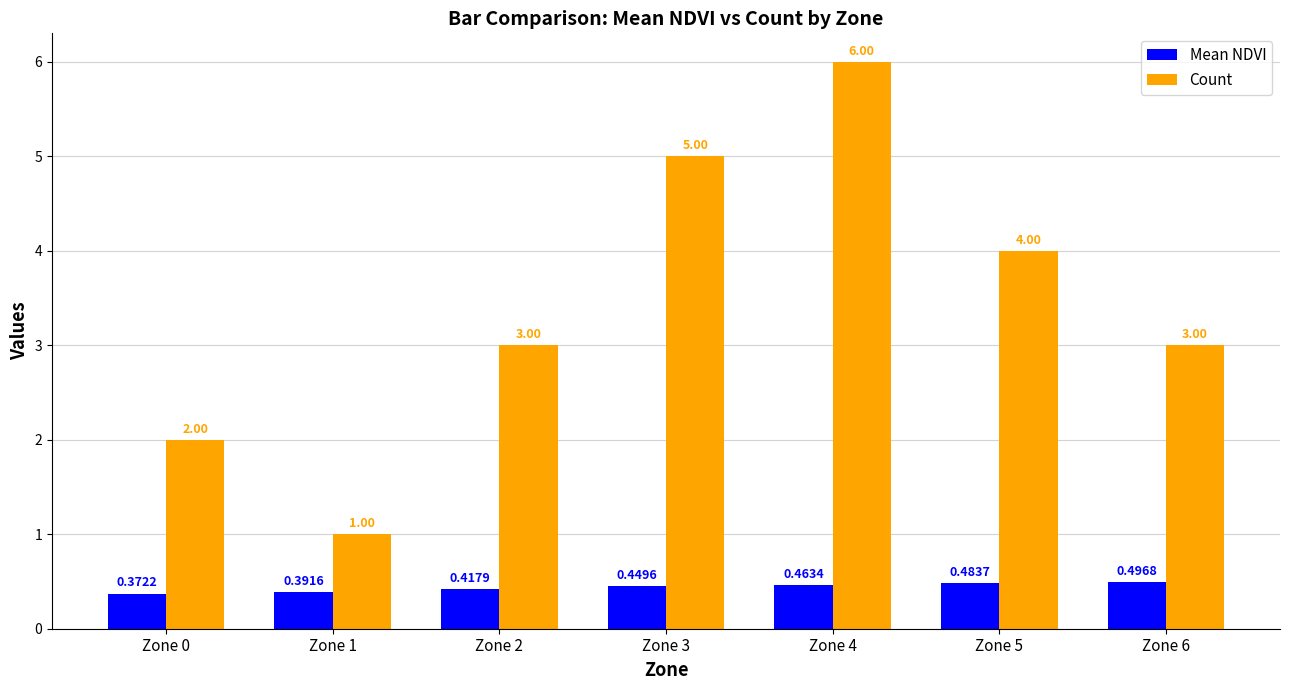

What is the sum of all Mean NDVI values?

3.1